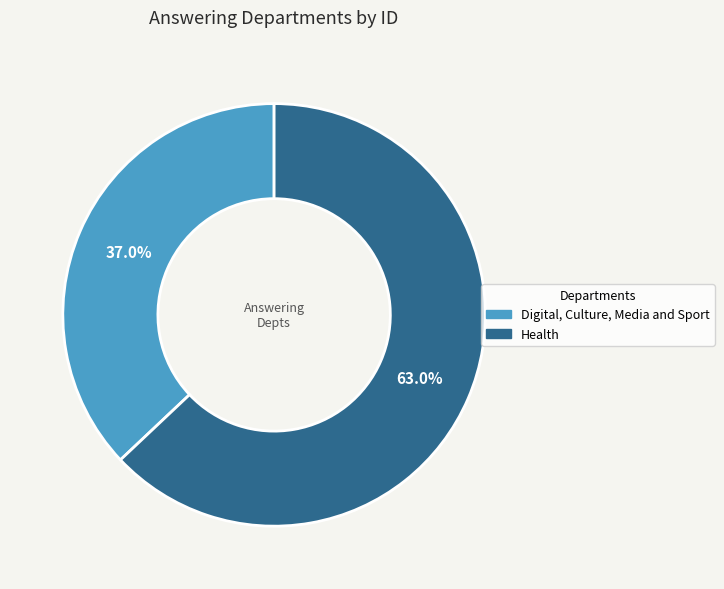

To the nearest percent, what is the average slice percentage?

50%